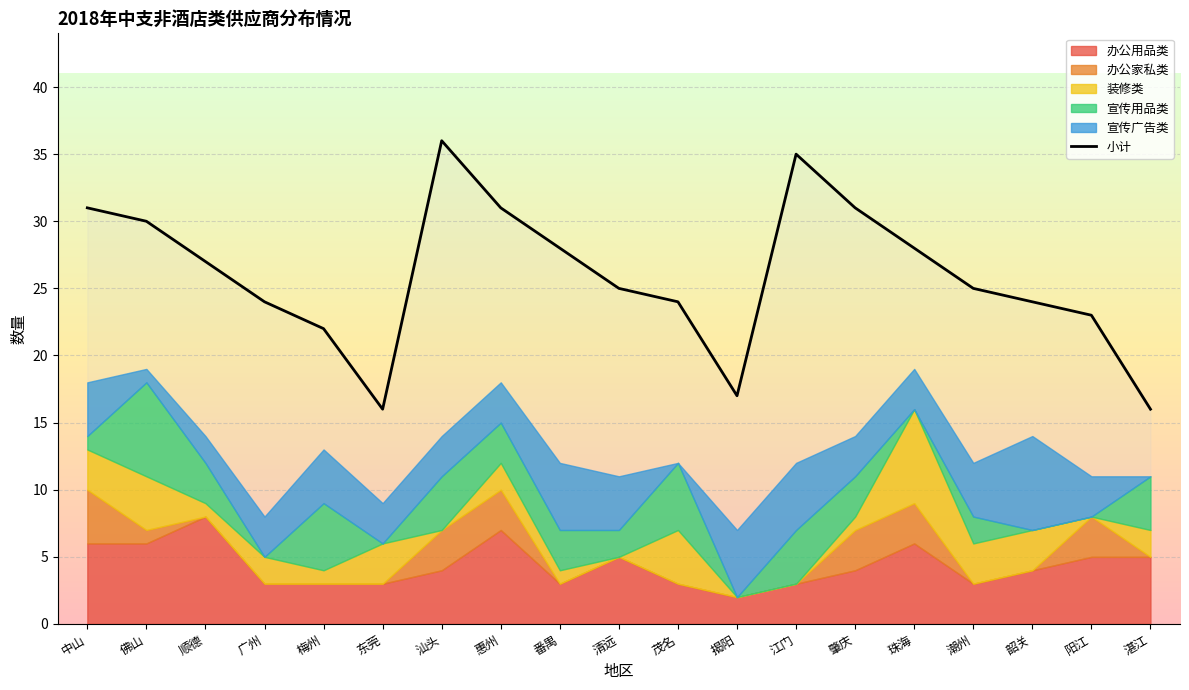

Where does the data first go above 25?

中山